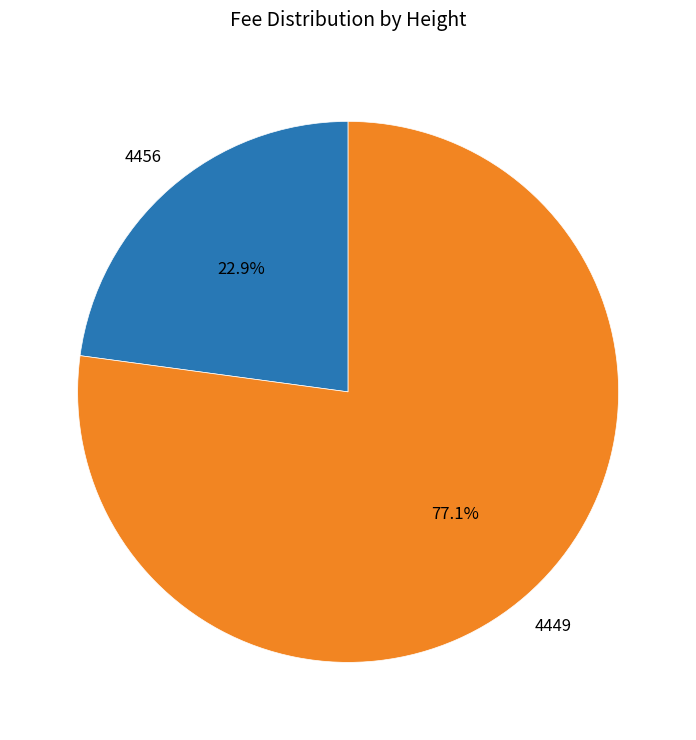

How many slices are in this pie chart?

2